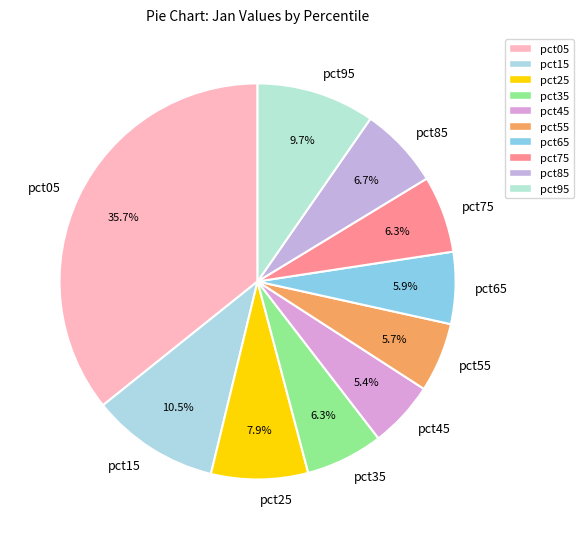

To the nearest percent, what is the combined percentage of pct45 and pct75?

12%